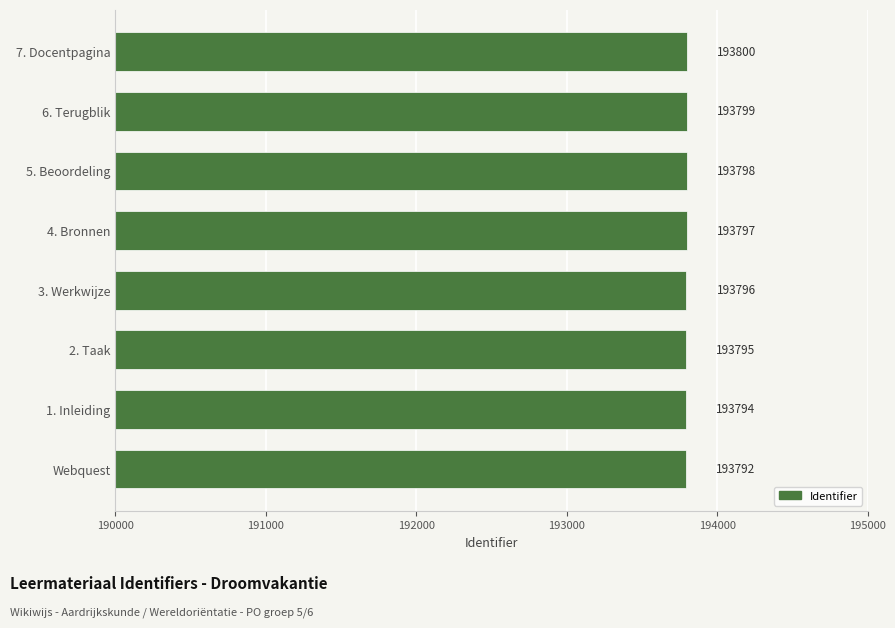

How many values are between 193795 and 193799?

5